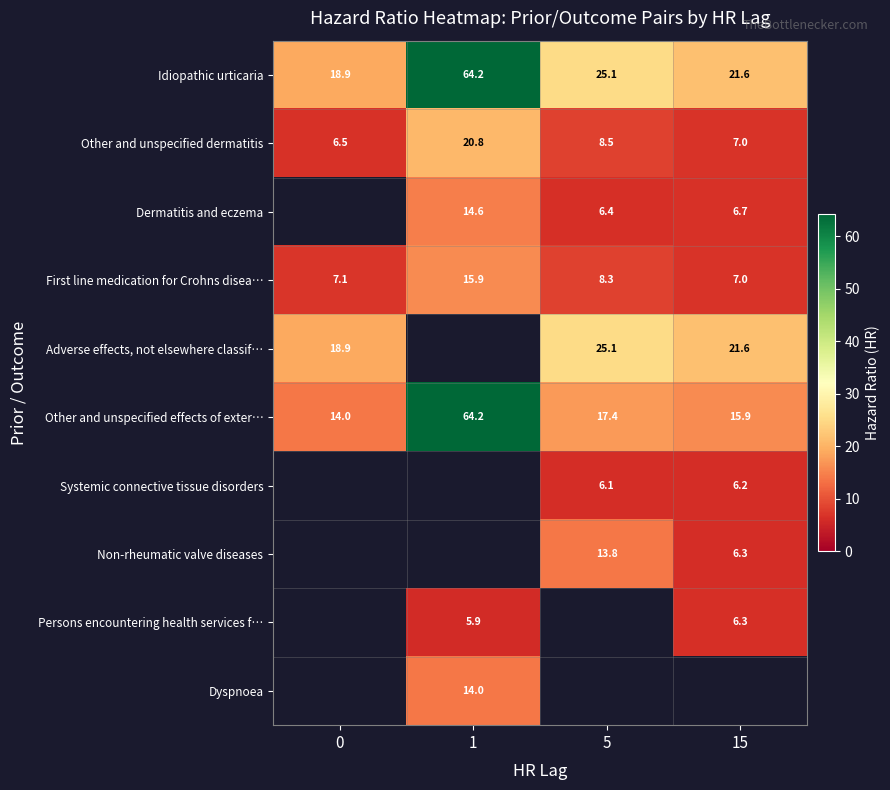

What is the difference between the highest and lowest values at 15?

15.5